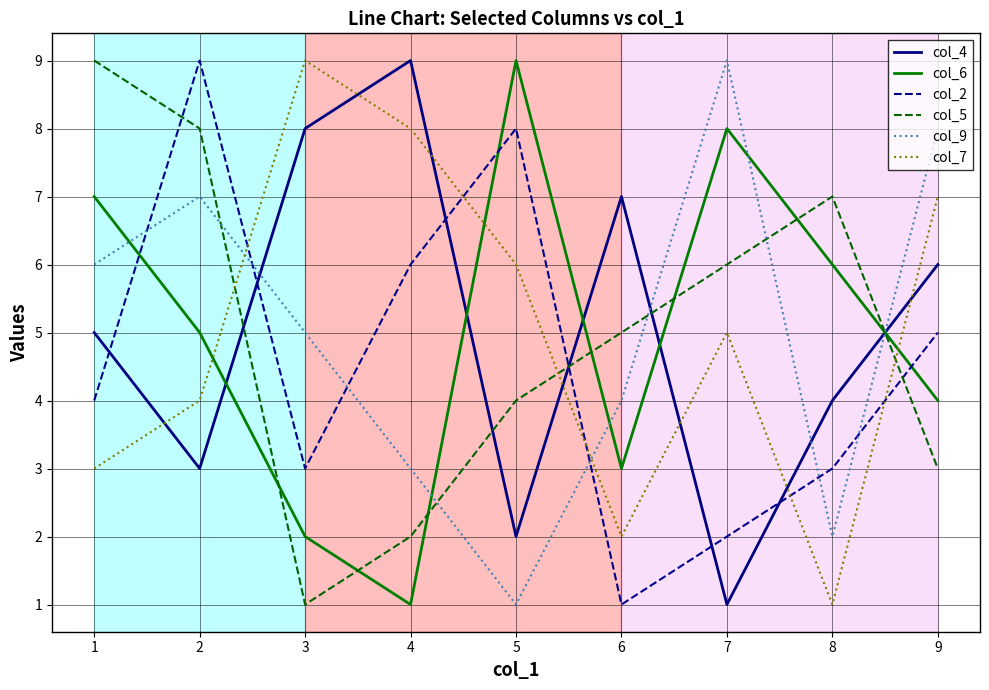

How many intersections are there between col_9 and col_2?

6